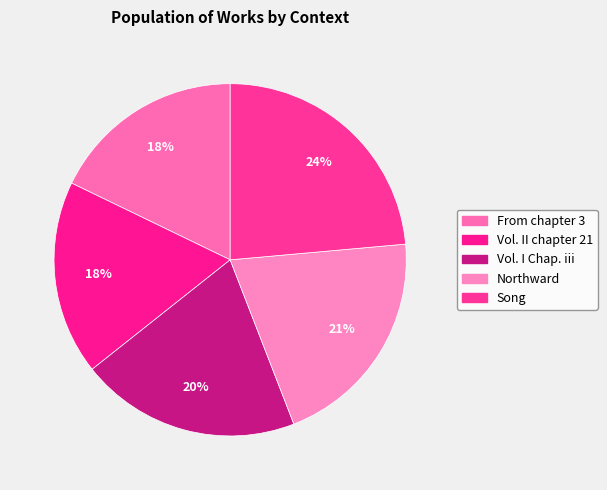

Count the number of slices in the pie.

5